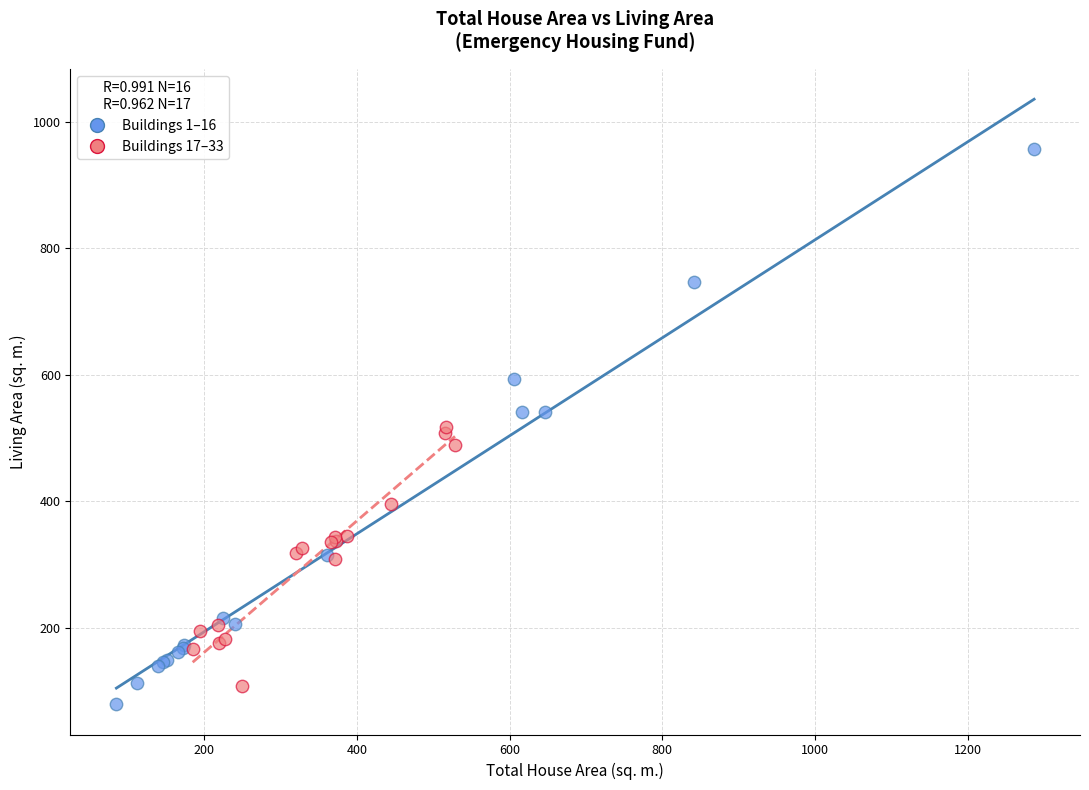

Which series has the largest Y range (max minus min)?

Buildings 1–16